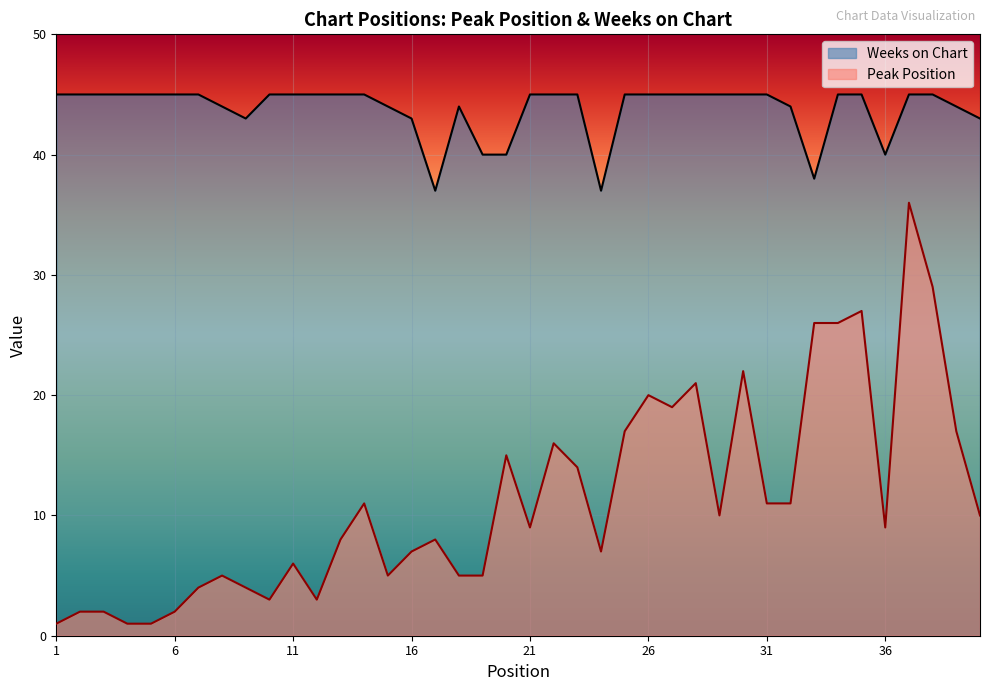

The Peak Position series shows 9 at 26. True or false?

False